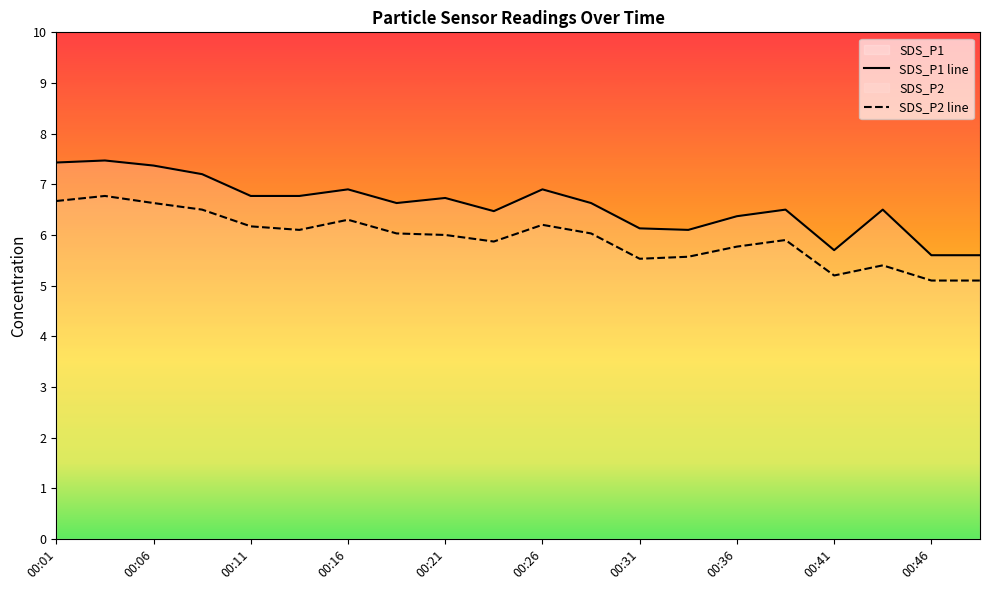

What is the total value across all series at 00:43?

11.9